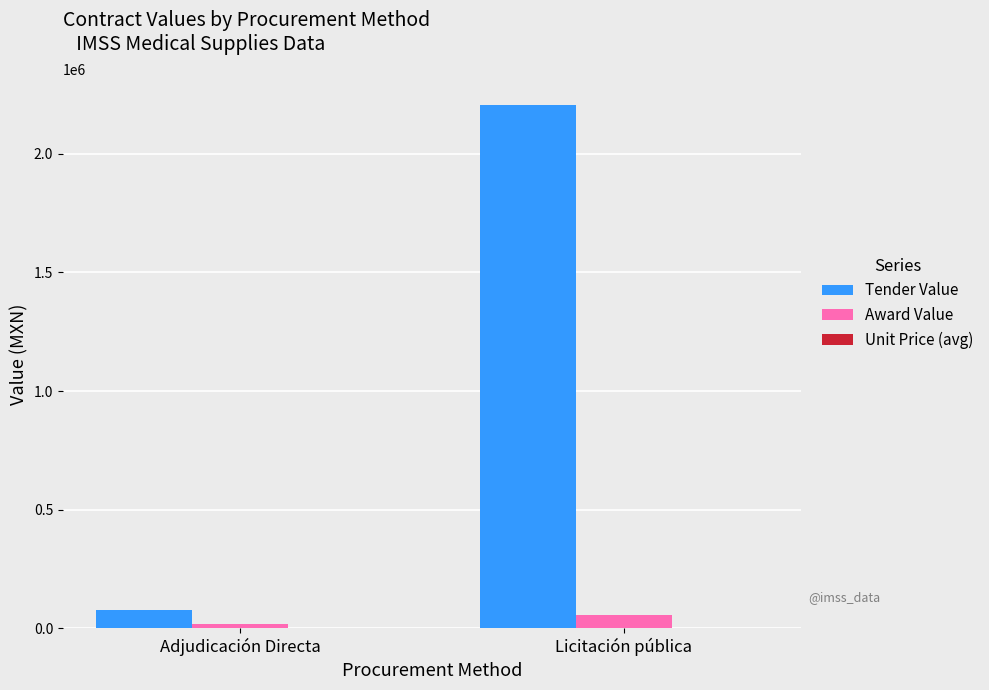

At which label is Tender Value closest to 1141378?

Adjudicación Directa